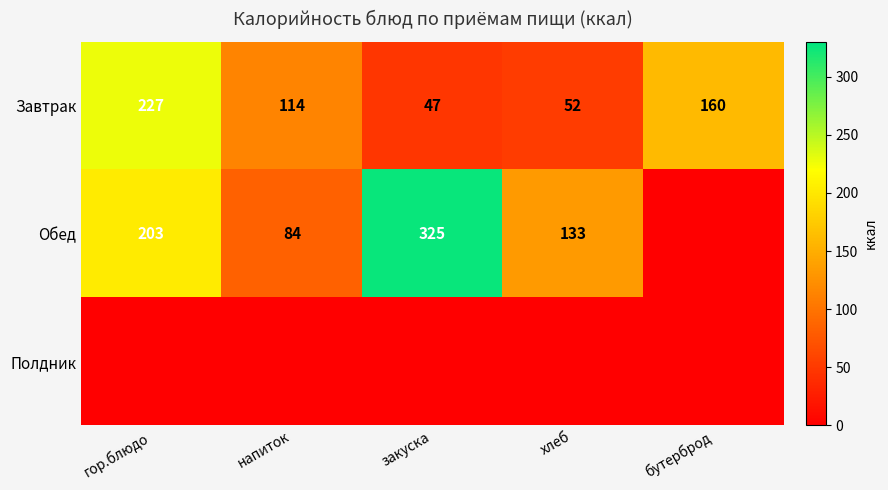

What is the sum of the Завтрак values at хлеб and закуска?

99